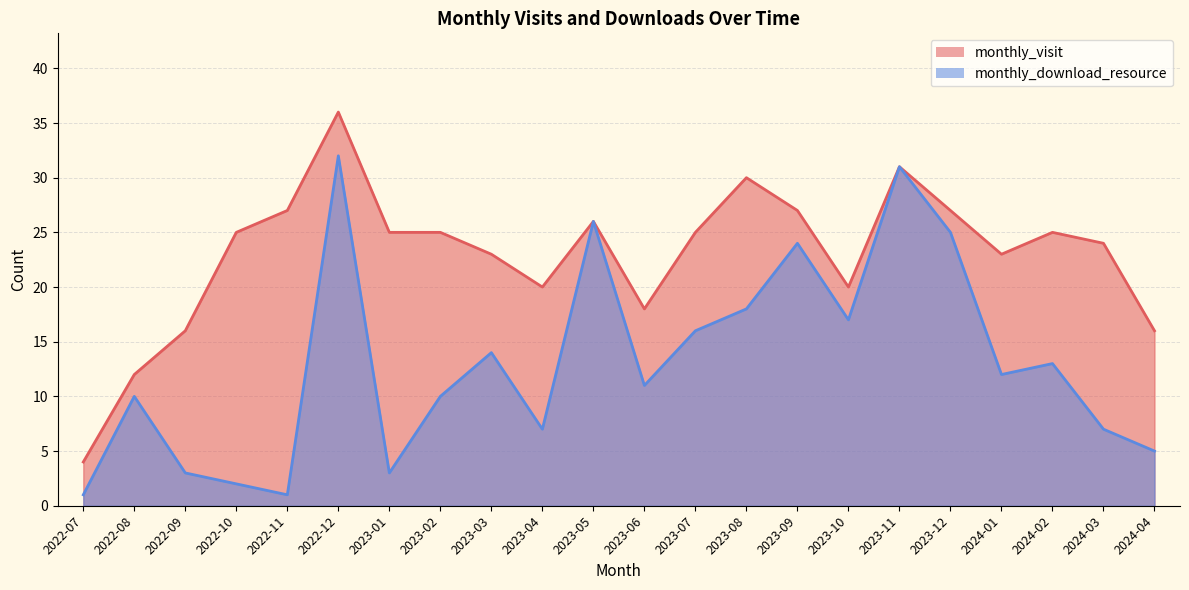

Rank the series by their maximum value, from highest to lowest.

monthly_visit, monthly_download_resource